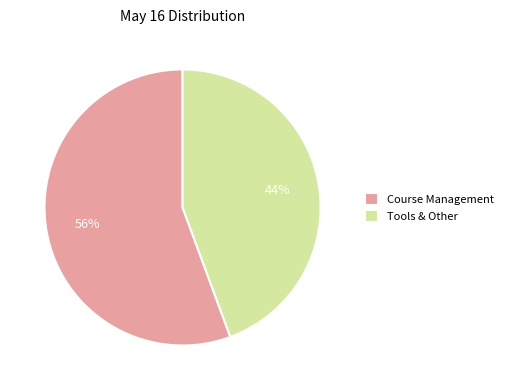

Which slice is the largest?

Course Management